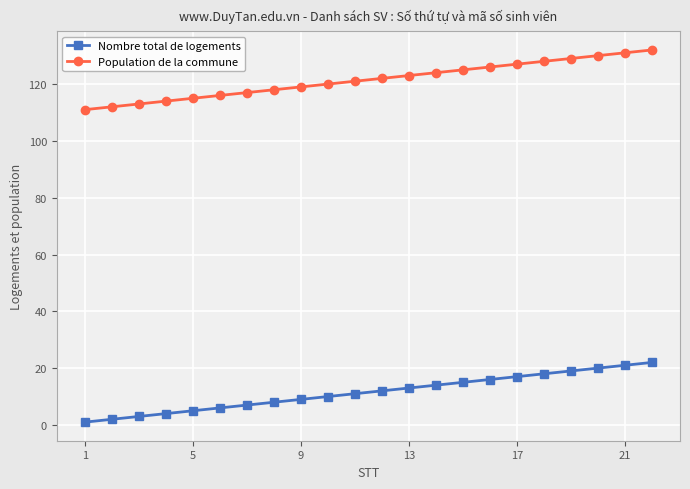

True or false: Population de la commune and Nombre total de logements cross at least once.

False